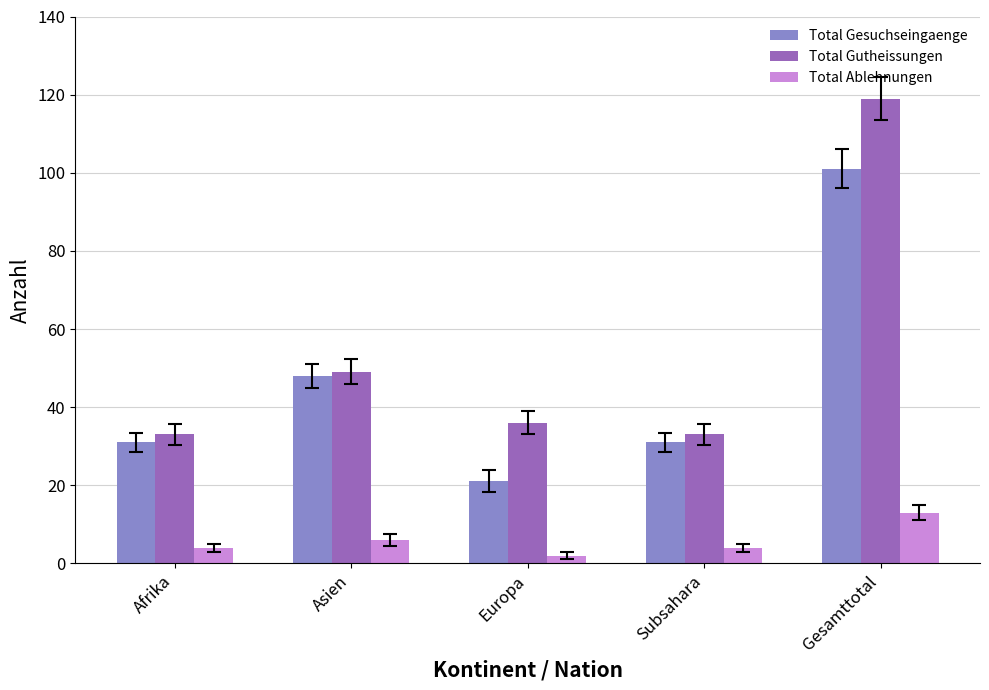

What are all the series names shown in the legend?

Total Gesuchseingaenge, Total Gutheissungen, Total Ablehnungen